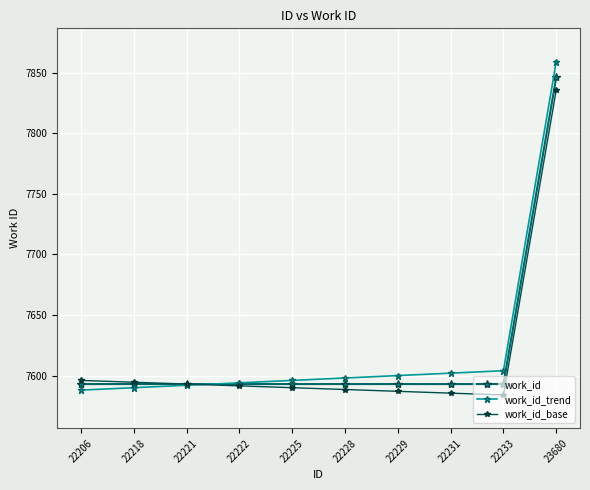

Between which two adjacent categories do work_id_trend and work_id first intersect?

22221 and 22222